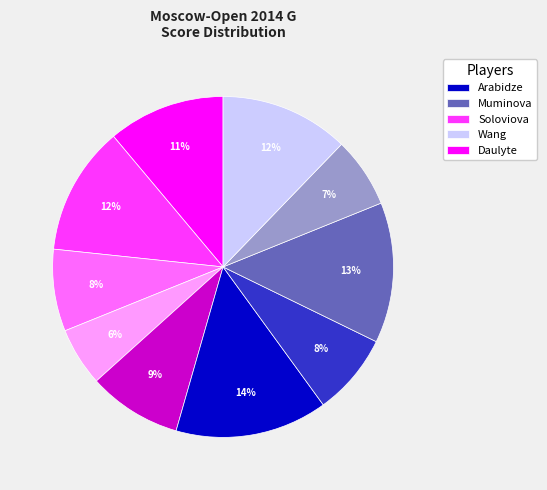

To the nearest percent, what is the average slice percentage?

10%